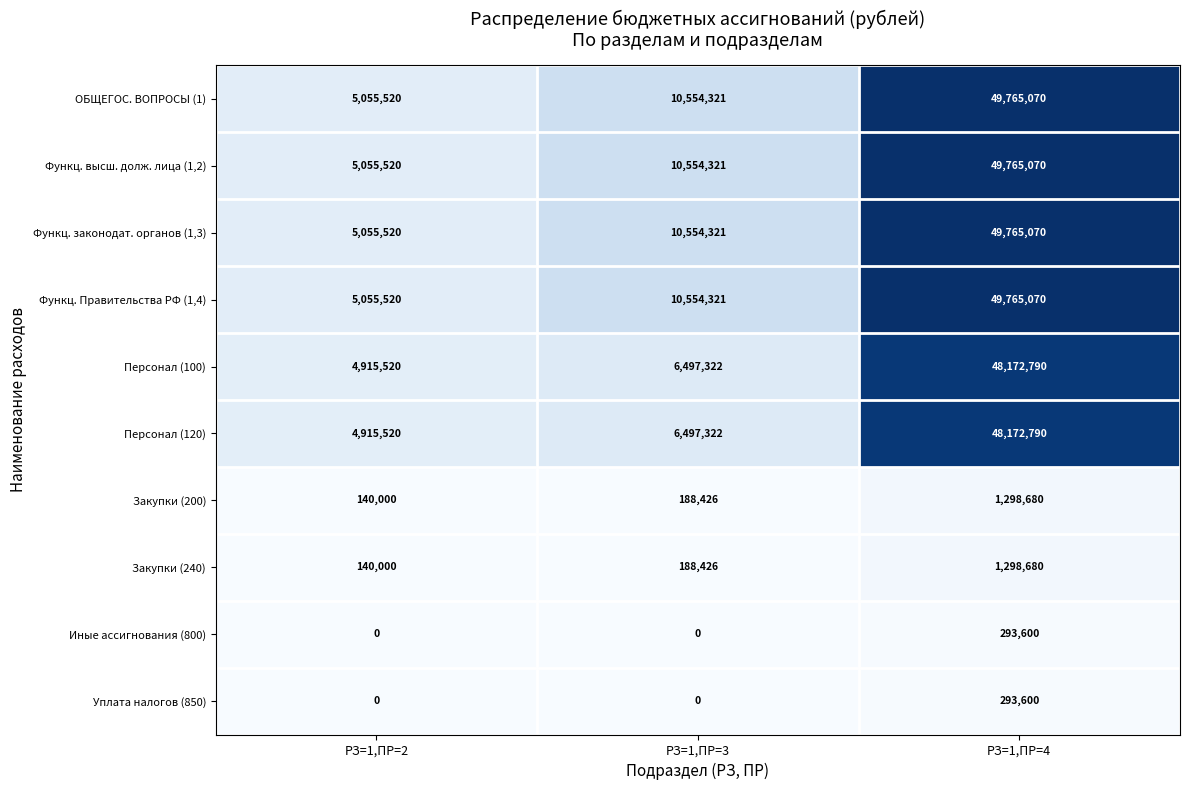

What is the minimum value for Закупки (240)?

140000